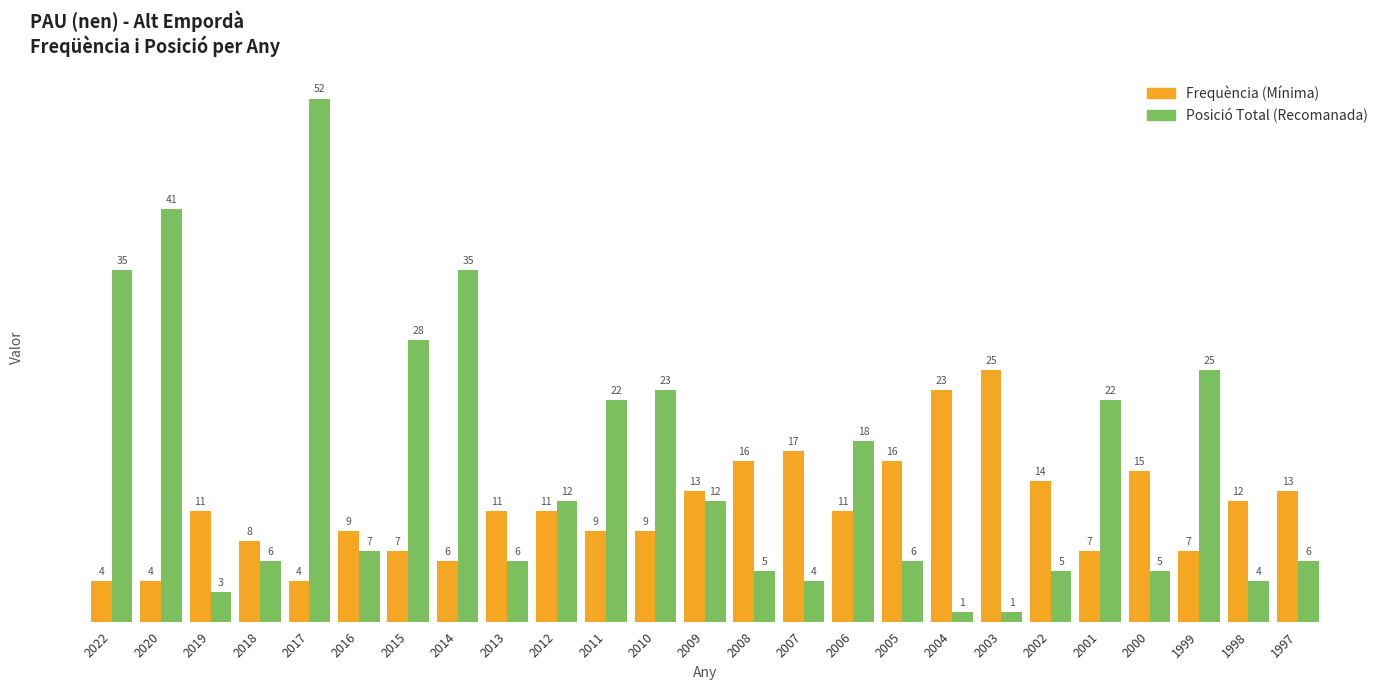

At which category does the chart reach its peak across all series?

2017